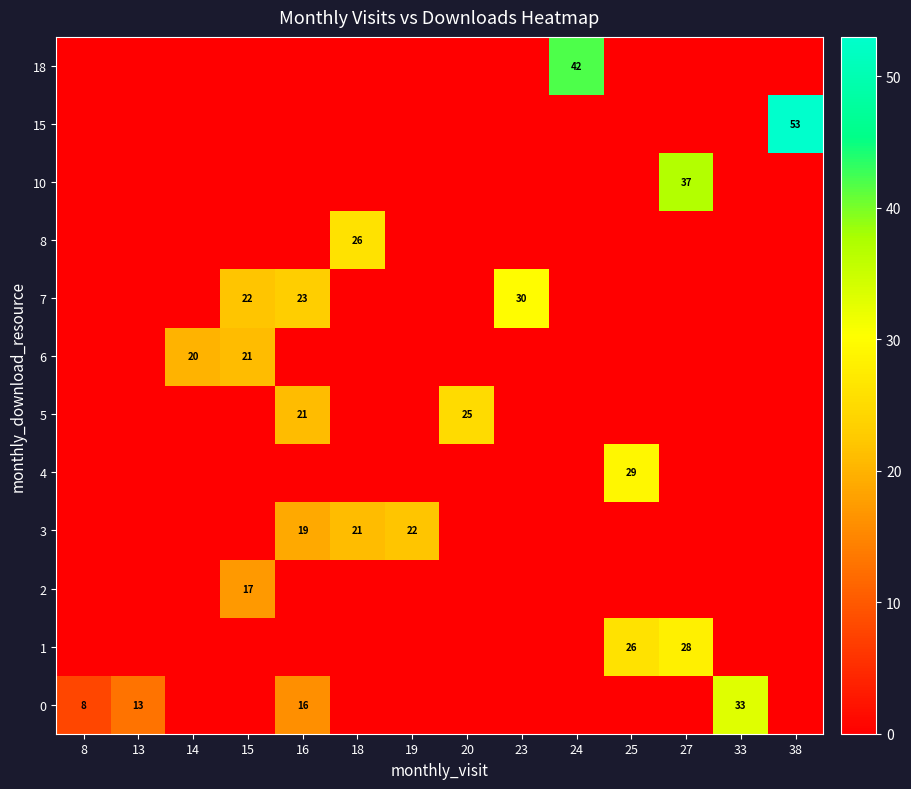

True or false: 6 has a value of 20 at 14.

True